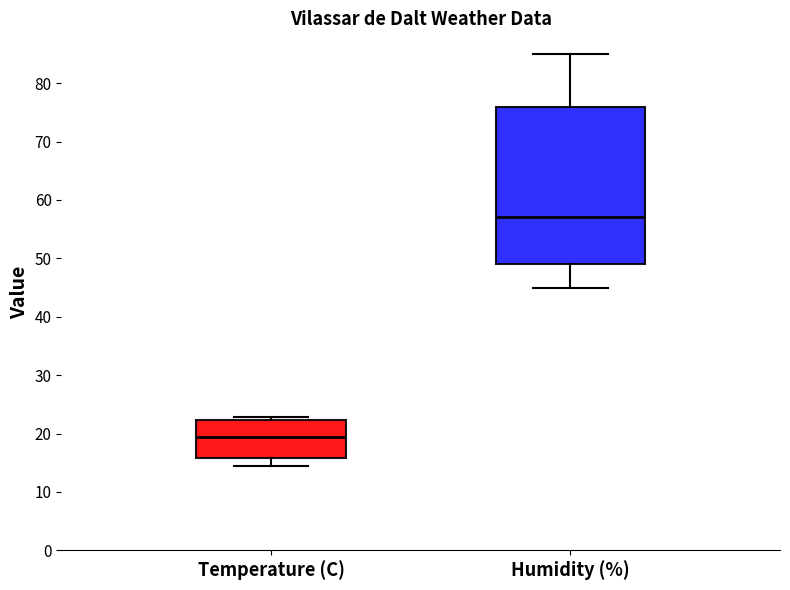

Where does the median line of the box for Humidity (%) sit on the y-axis? The values are not printed on the chart, so give them approximately, as read against the axis.

57